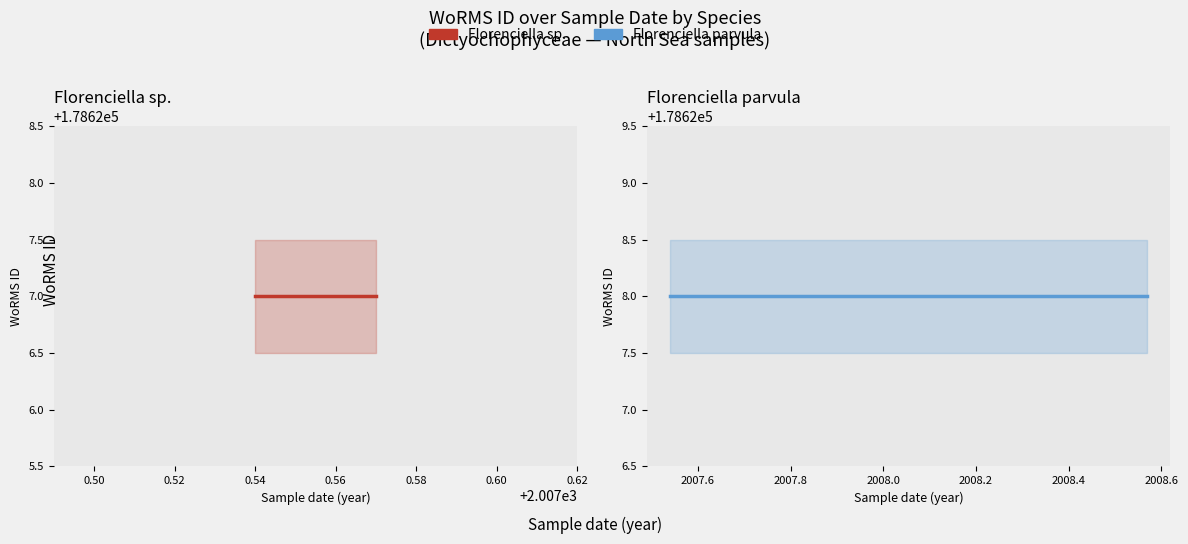

Is it true that Florenciella parvula equals 289193 at 13-07-2007?

False